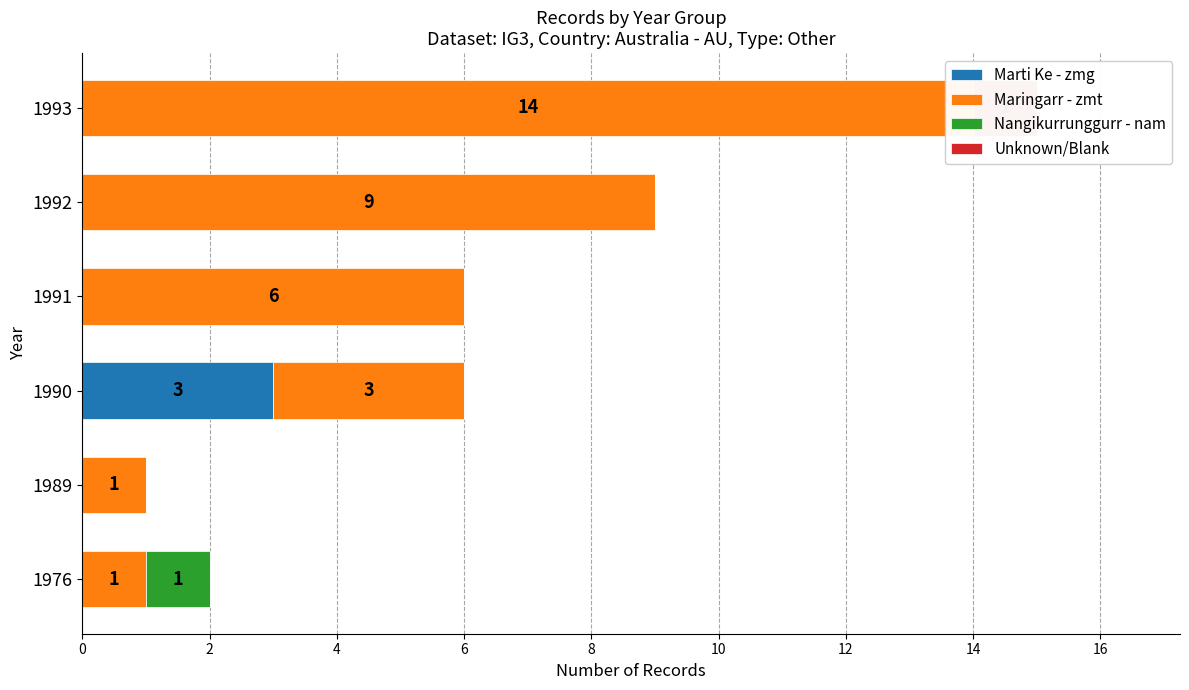

True or false: Marti Ke - zmg has a value of -1 at 1989.

False